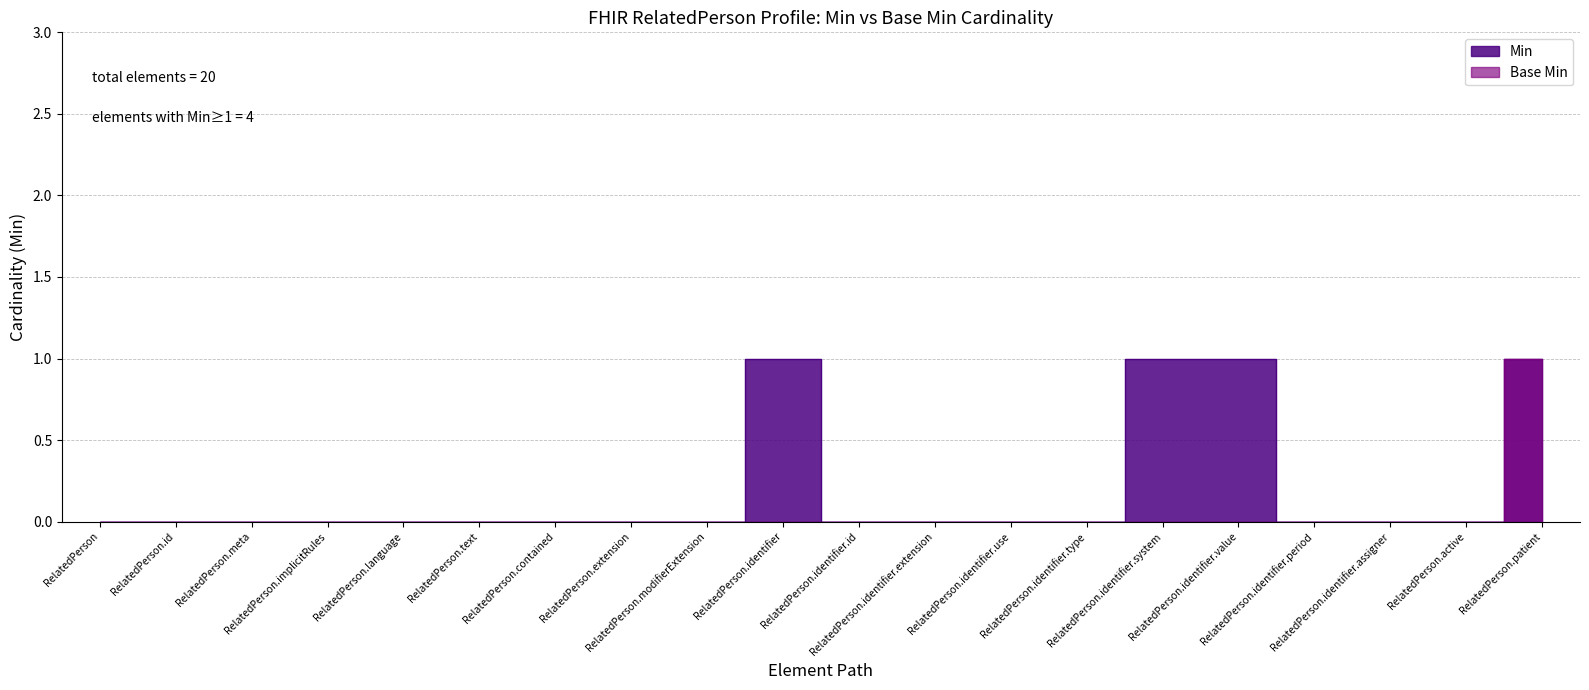

Rank the categories by Min value from highest to lowest.

RelatedPerson.identifier, RelatedPerson.identifier.system, RelatedPerson.identifier.value, RelatedPerson.patient, RelatedPerson, RelatedPerson.id, RelatedPerson.meta, RelatedPerson.implicitRules, RelatedPerson.language, RelatedPerson.text, RelatedPerson.contained, RelatedPerson.extension, RelatedPerson.modifierExtension, RelatedPerson.identifier.id, RelatedPerson.identifier.extension, RelatedPerson.identifier.use, RelatedPerson.identifier.type, RelatedPerson.identifier.period, RelatedPerson.identifier.assigner, RelatedPerson.active